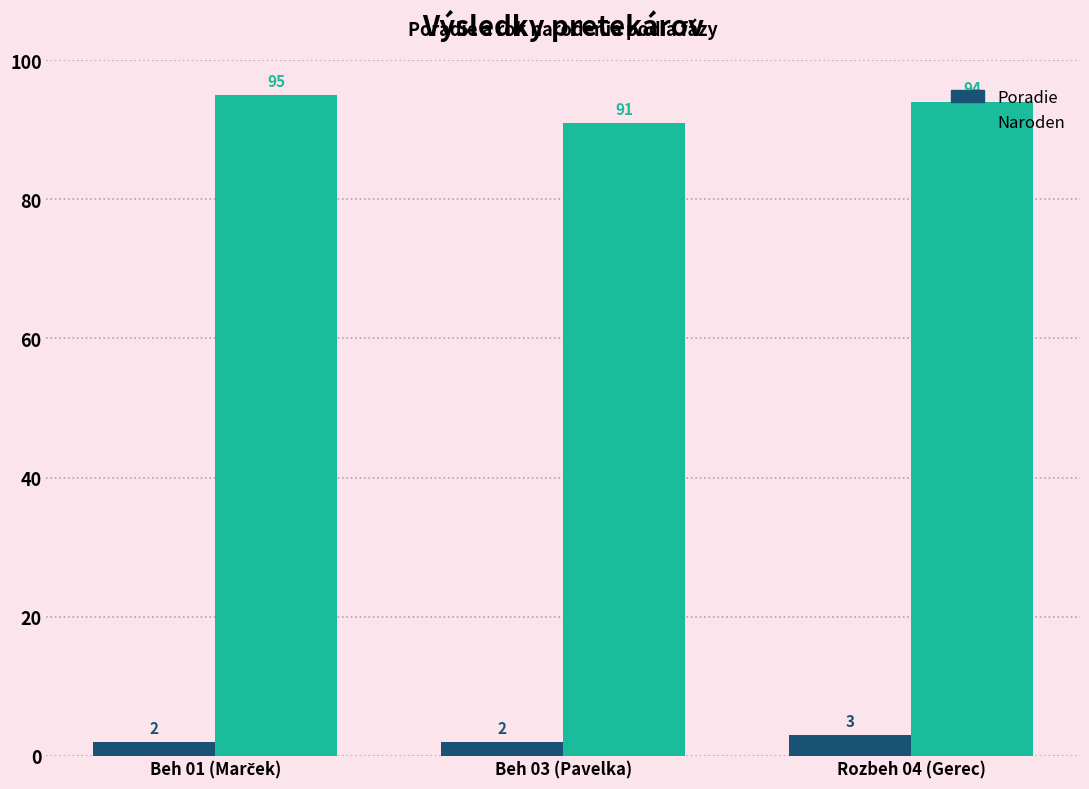

How many data points in Poradie are above 2?

1